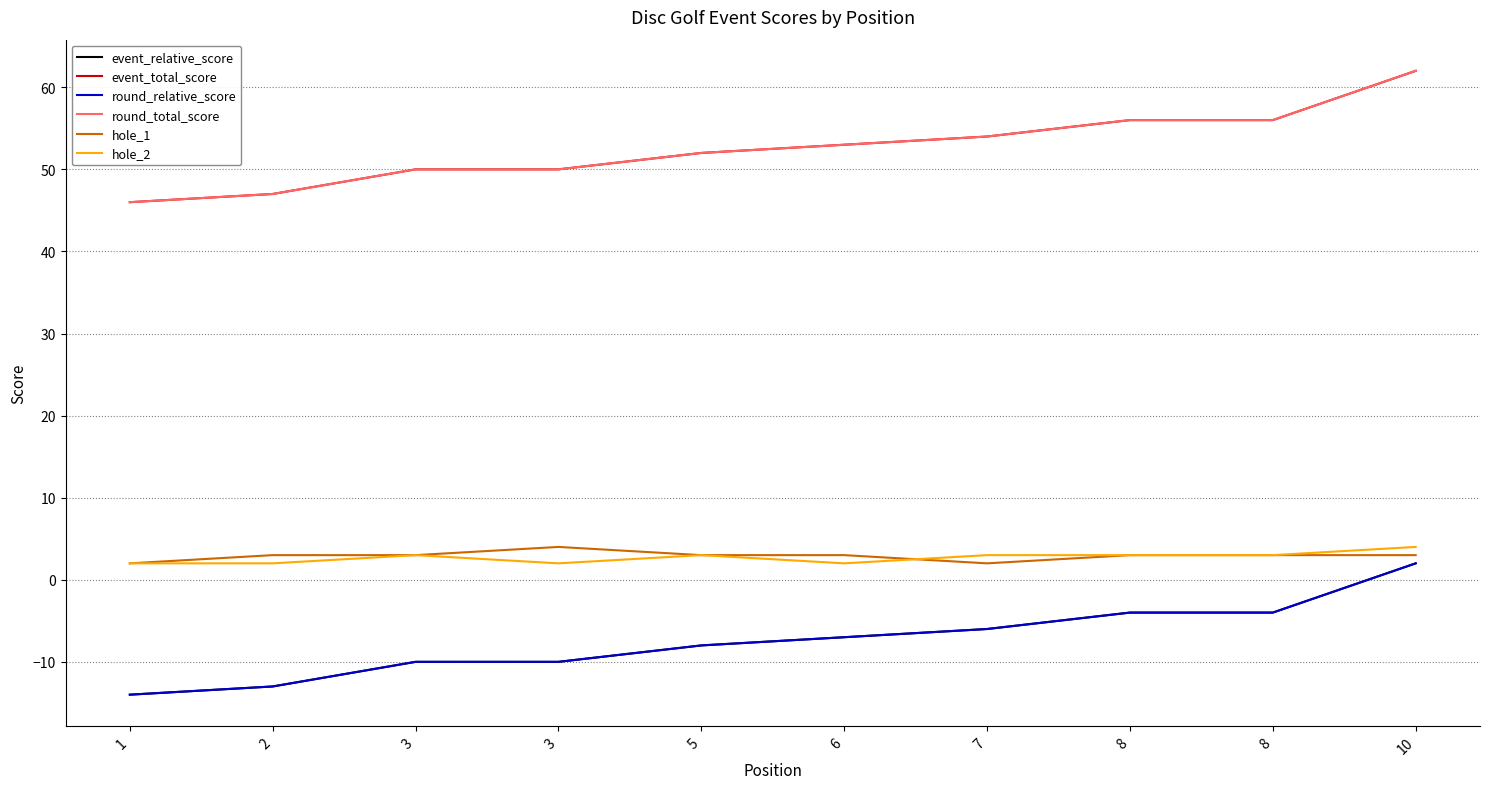

How many event_relative_score values are between -10 and -4?

7